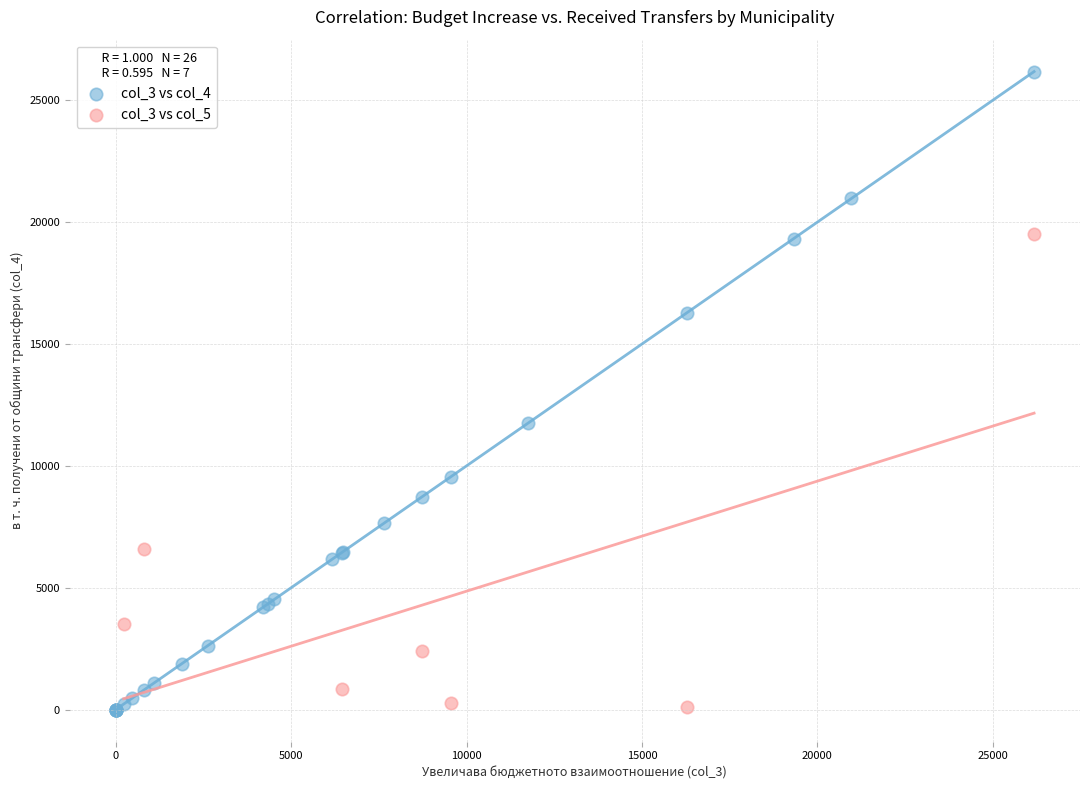

Which series has the widest spread of Y values?

col_3 vs col_4